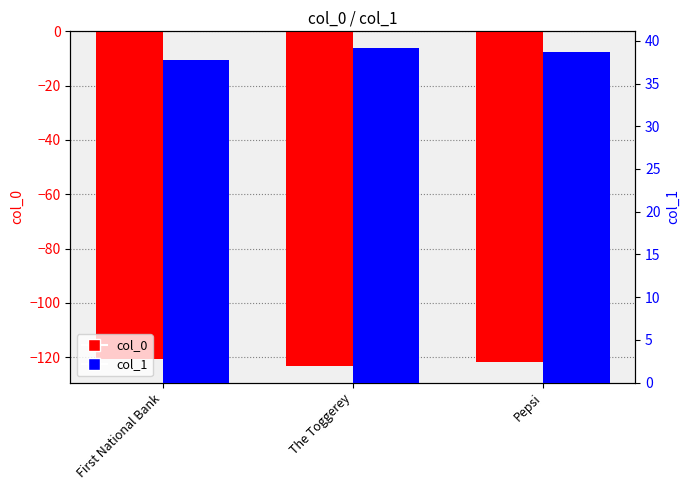

What position from the left is First National Bank?

1